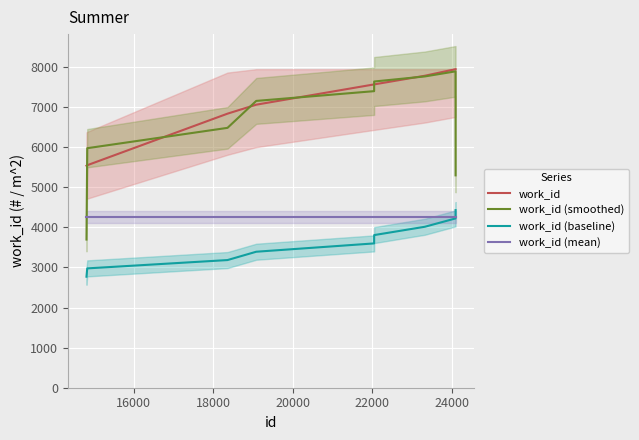

True or false: work_id has more than 1 points higher than both neighbors.

False